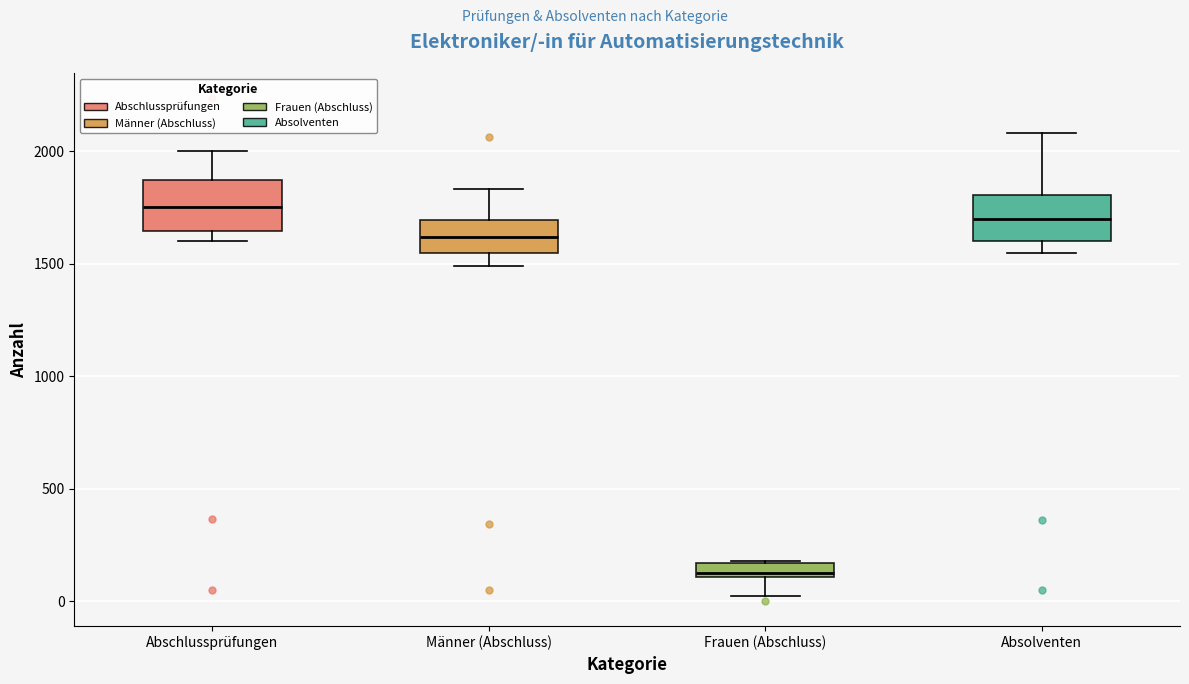

Where is the lower edge of the box for Männer (Abschluss) on the y-axis? The values are not printed on the chart, so give them approximately, as read against the axis.

1550